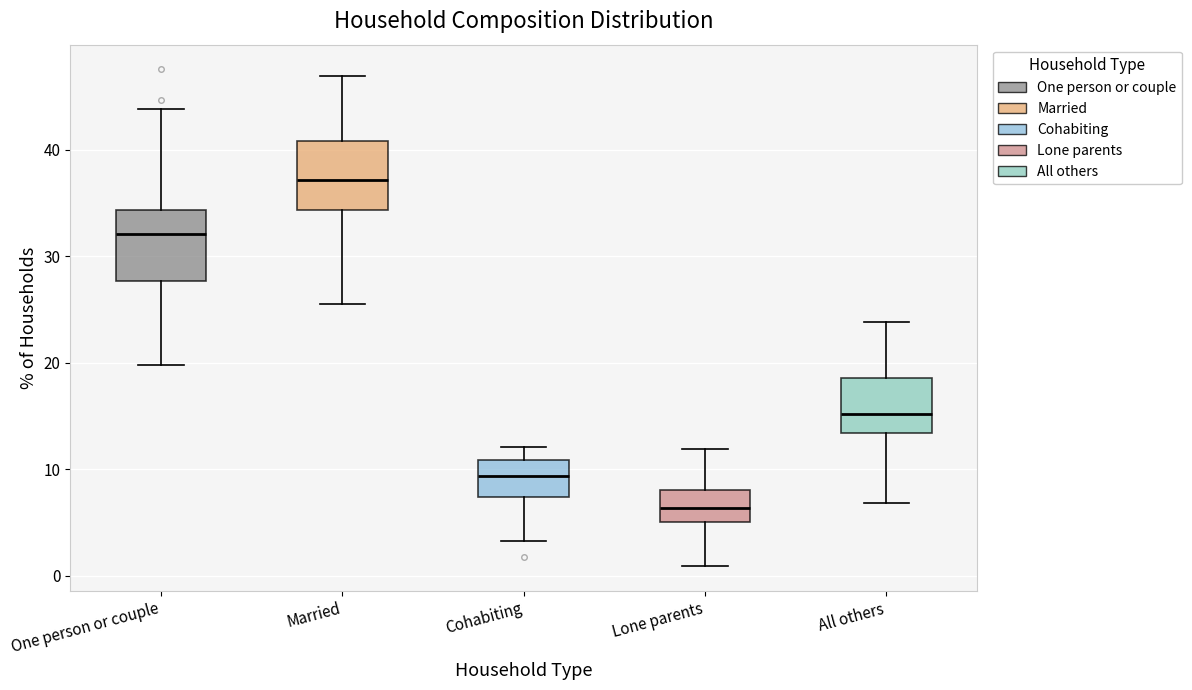

Reading left to right, transcribe this box plot: for each box, give where its median line is, the range the box spans, and where its two whiskers end, as read against the y-axis. The values are not printed on the chart, so give them approximately, as read against the axis.

One person or couple: median 32, box 28 to 34, whiskers 20 to 44
Married: median 37, box 34 to 41, whiskers 25 to 47
Cohabiting: median 9, box 7 to 11, whiskers 3 to 12
Lone parents: median 6, box 5 to 8, whiskers 1 to 12
All others: median 15, box 13 to 19, whiskers 7 to 24